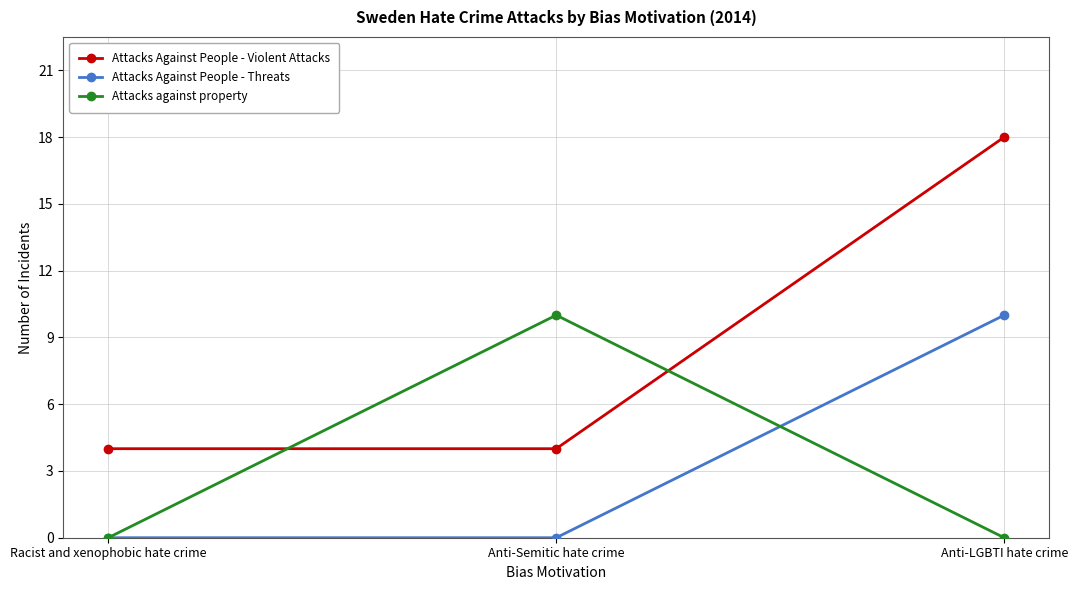

Reading left to right, transcribe all the data shown in this chart.

Attacks Against People - Violent Attacks: 4	4	18
Attacks Against People - Threats: 0	0	10
Attacks against property: 0	10	0